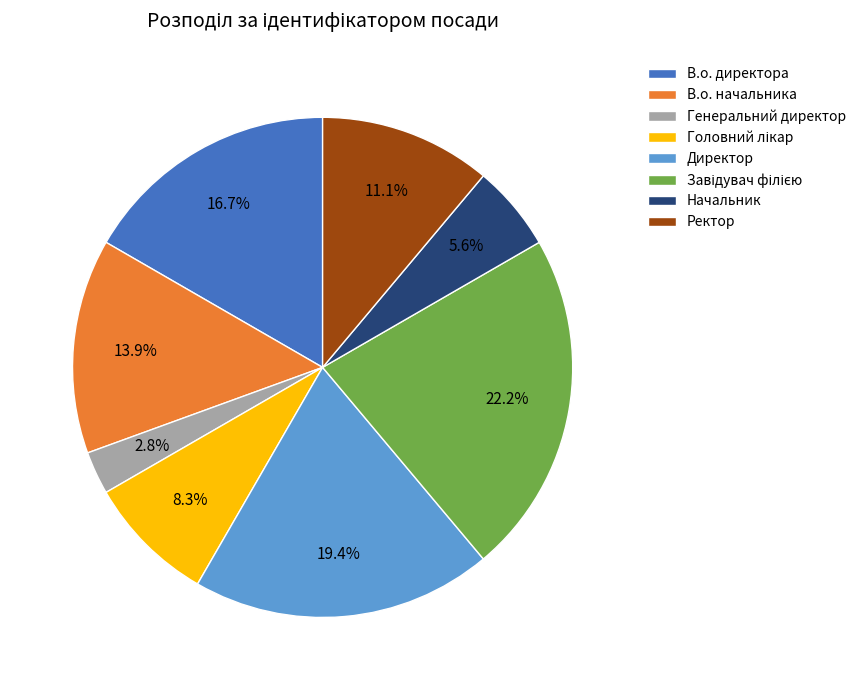

To the nearest percent, what is the average slice percentage?

12%